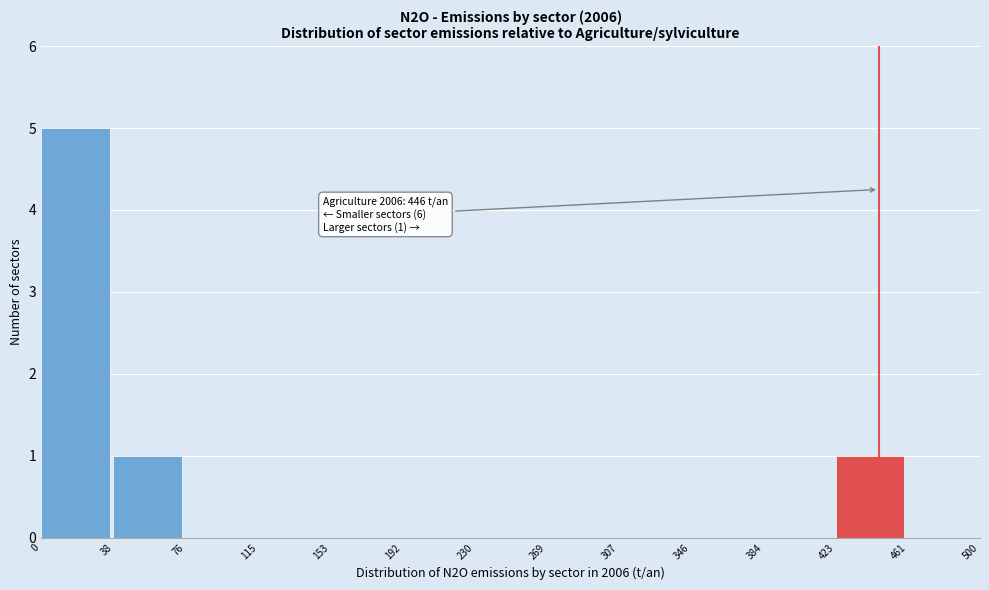

Which range on the x-axis has the tallest bar?

0 to 38